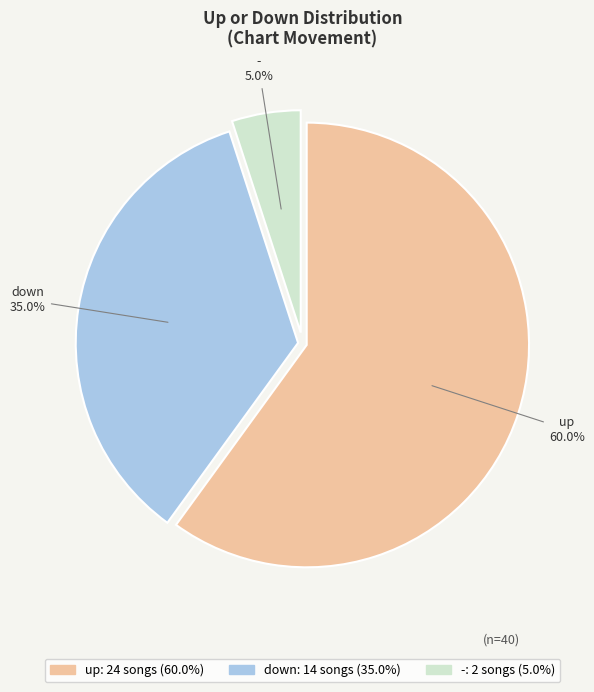

The - slice represents 1% of the pie. True or false?

False